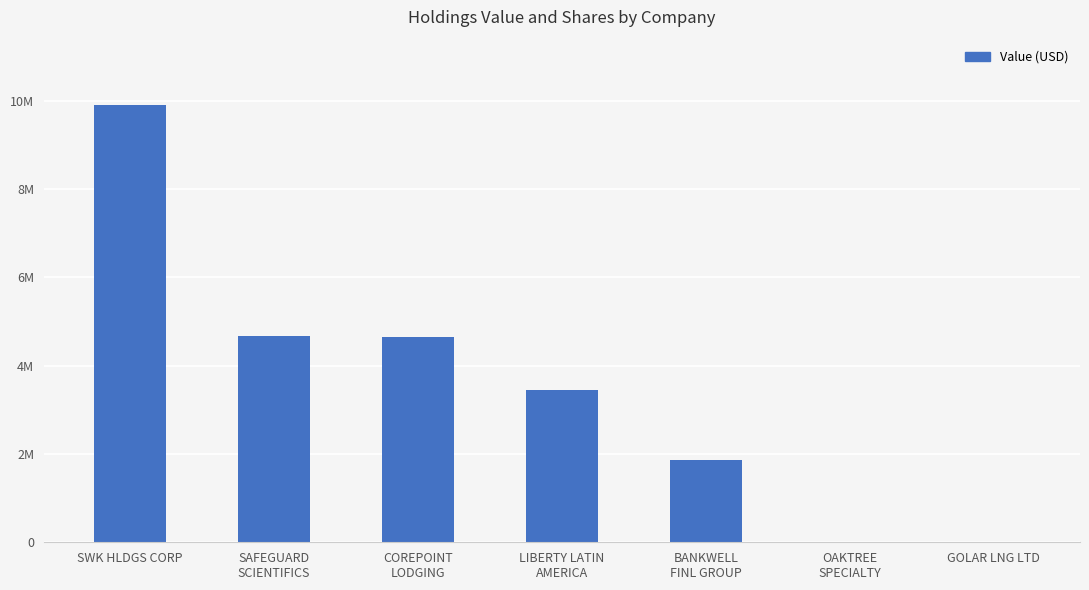

Reading right to left, what are all the values shown in this chart?

0	0	1853000	3447000	4650000	4674000	9899000